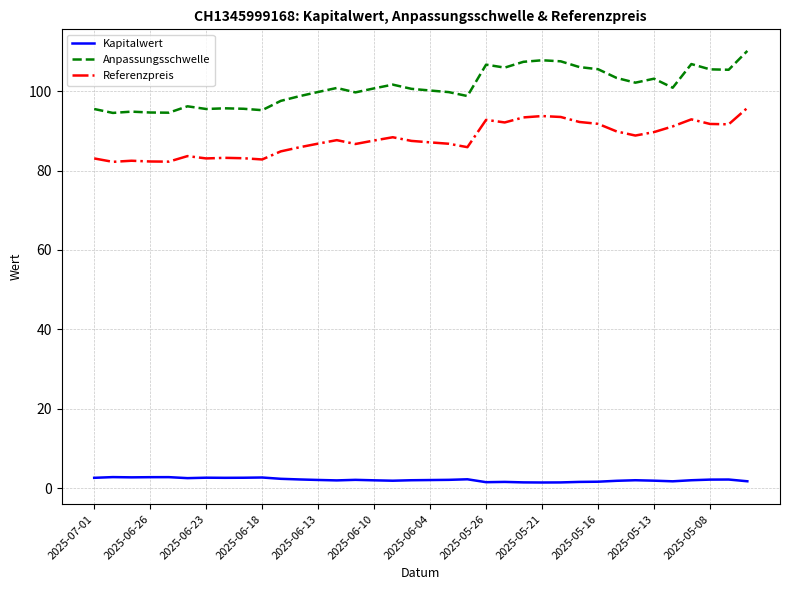

What is the highest value of the Kapitalwert series?

2.8